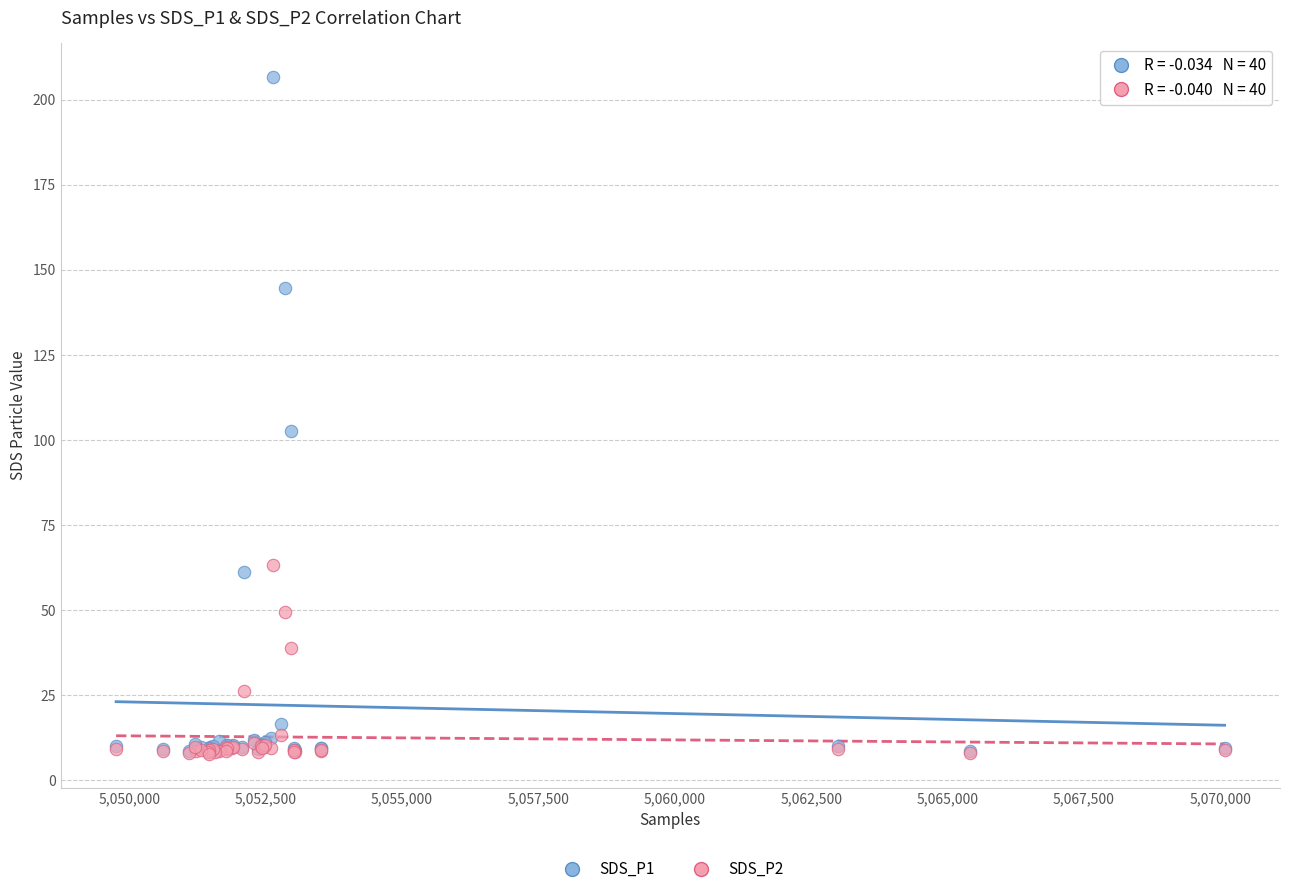

Across all series, what Y value is closest to 107?

102.8